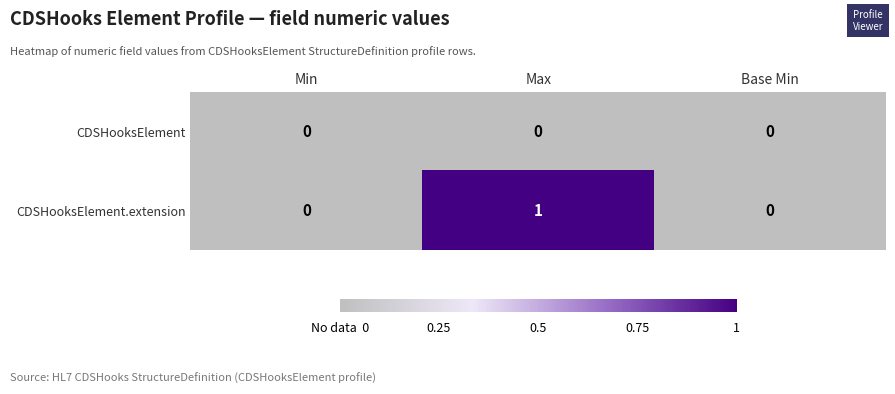

List the series in order of their peak value, highest first.

CDSHooksElement.extension, CDSHooksElement